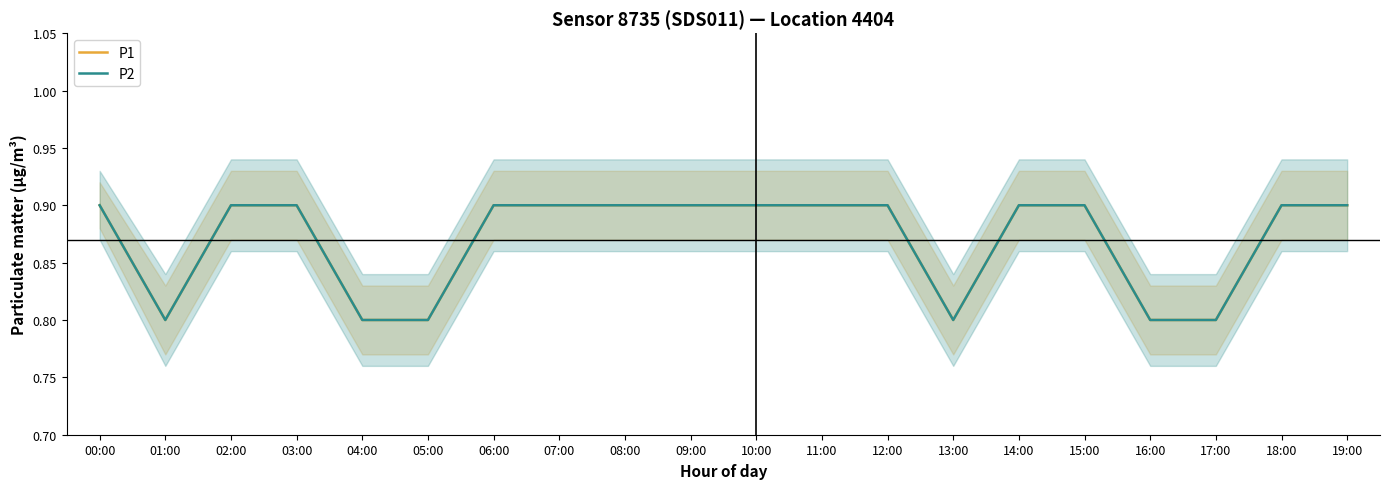

How many lines are shown in the chart?

2